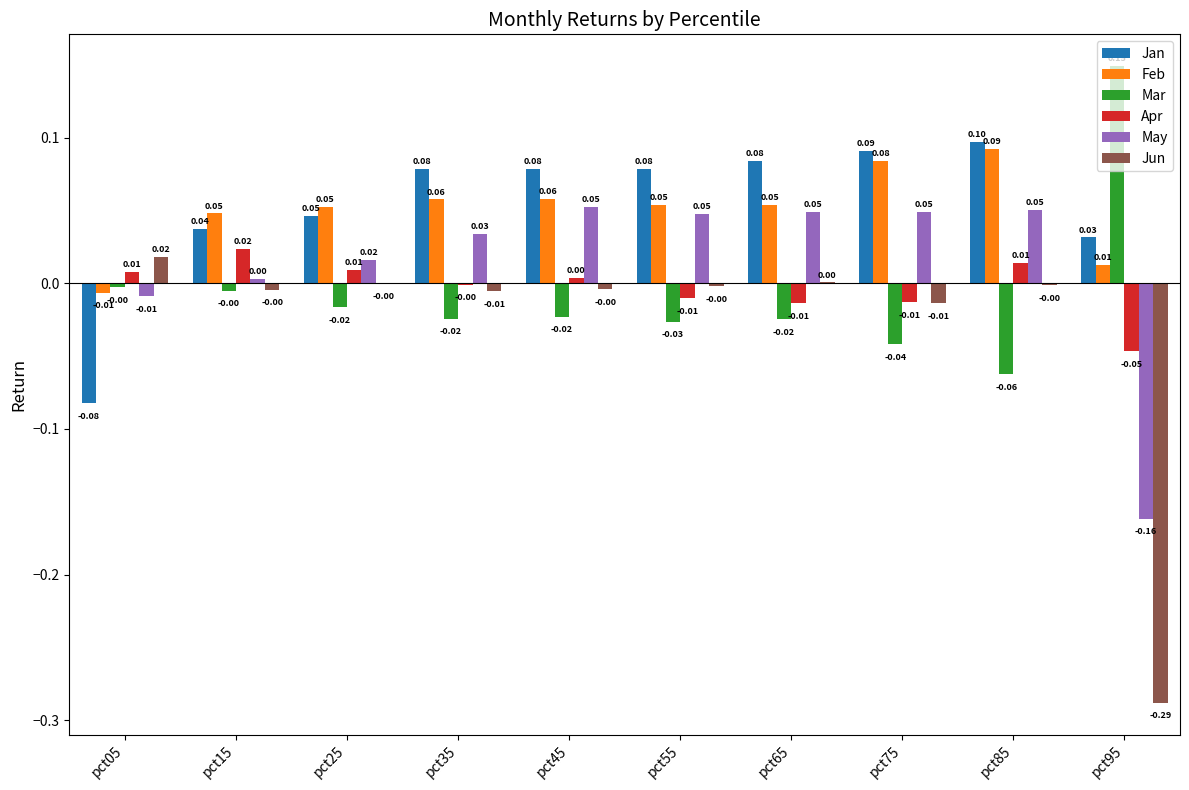

What is the sum of all Feb values?

0.5